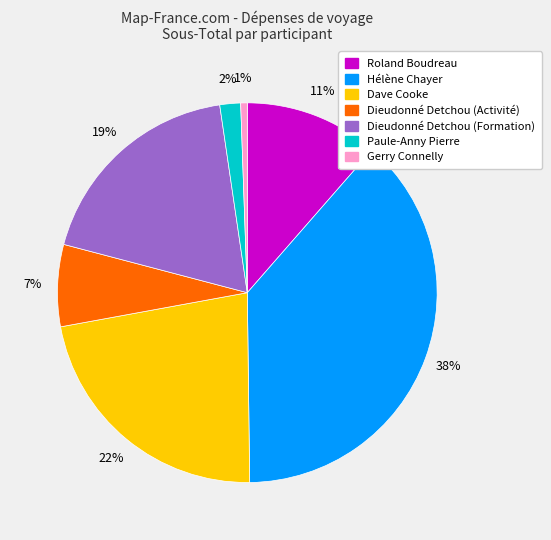

Do Hélène Chayer and Paule-Anny Pierre together represent more than half of the pie?

No